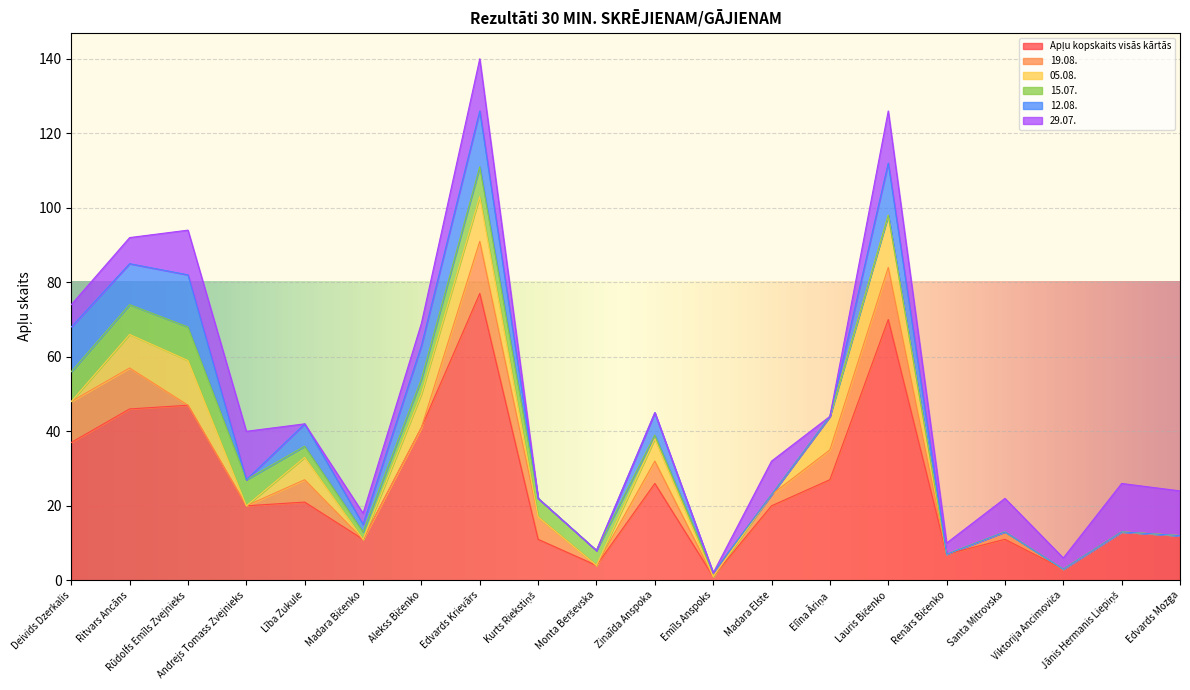

At which category is the sum across all series the highest?

Edvards Krievārs